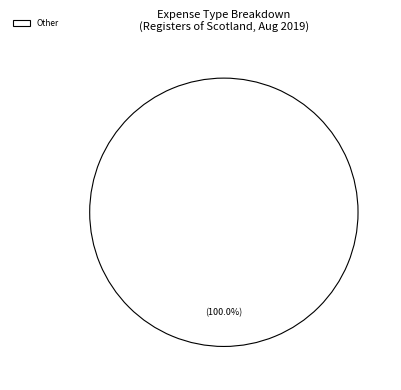

Rank the categories by value from highest to lowest.

Other